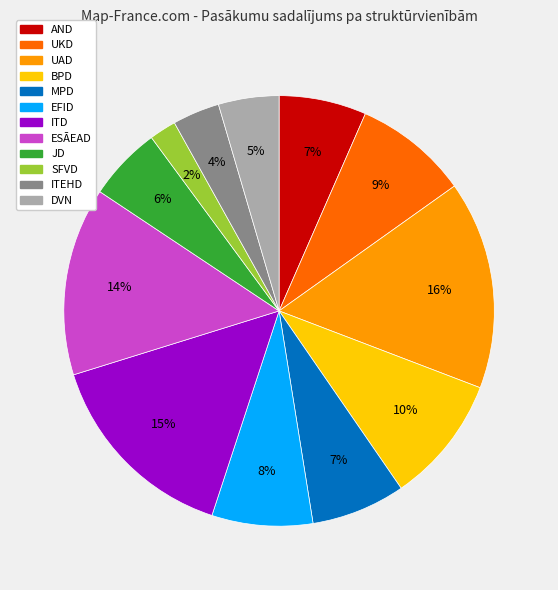

Do SFVD and ITEHD together represent more than half of the pie?

No